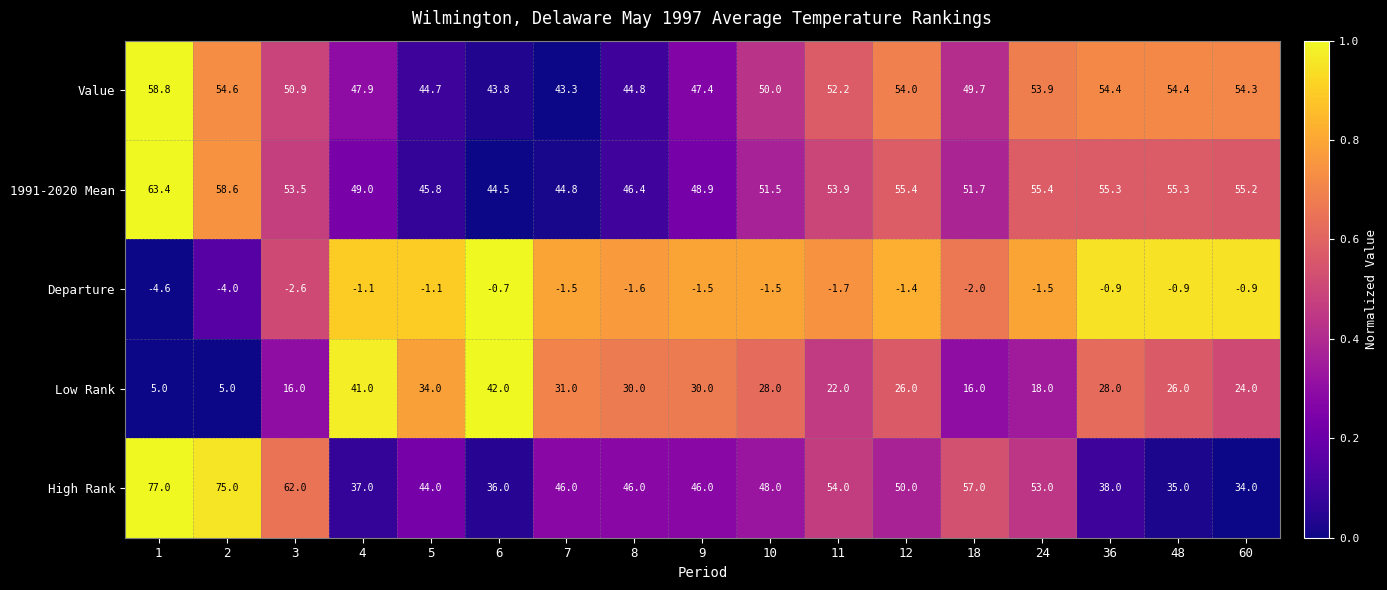

What is the maximum value shown in the chart?

77.0